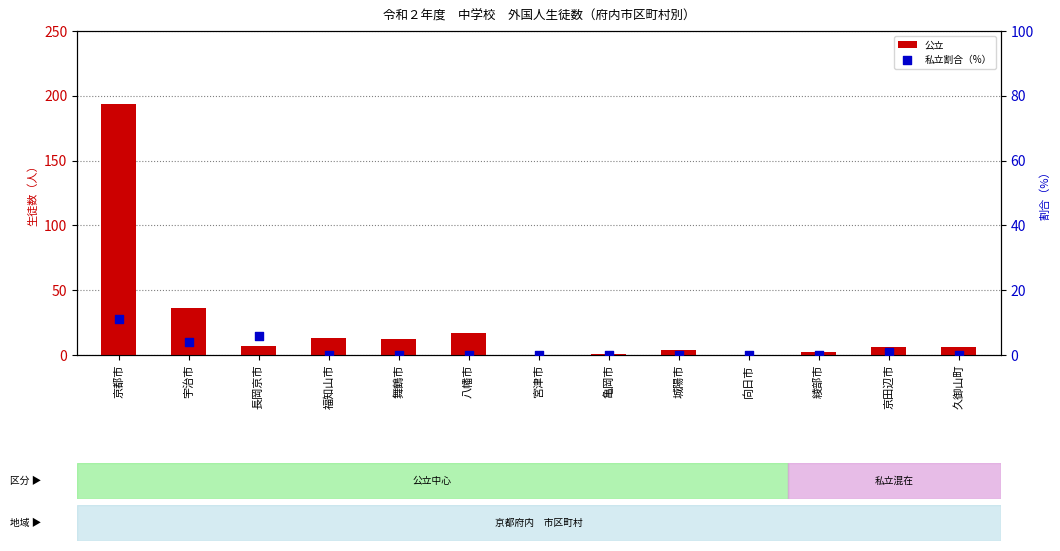

At which category is the sum across all series the highest?

京都市